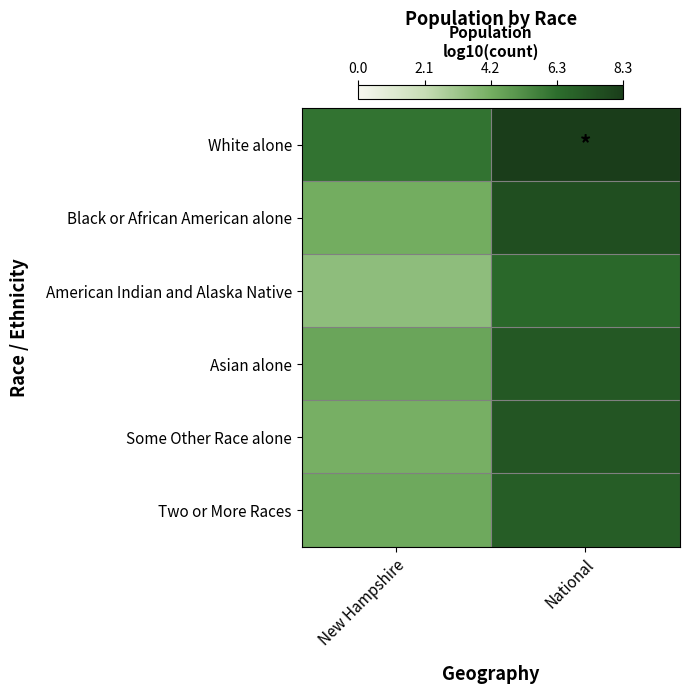

At how many categories does at least one series exceed 7?

1